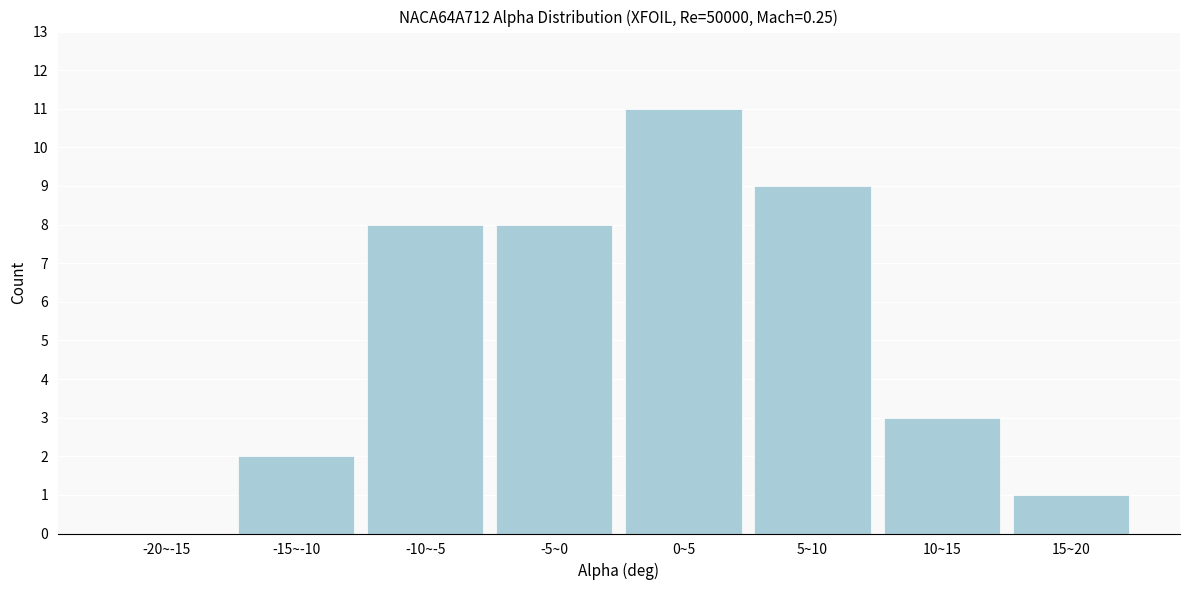

Reading right to left, what are all the values shown in this chart?

15~20=1	10~15=3	5~10=9	0~5=11	-5~0=8	-10~-5=8	-15~-10=2	-20~-15=0